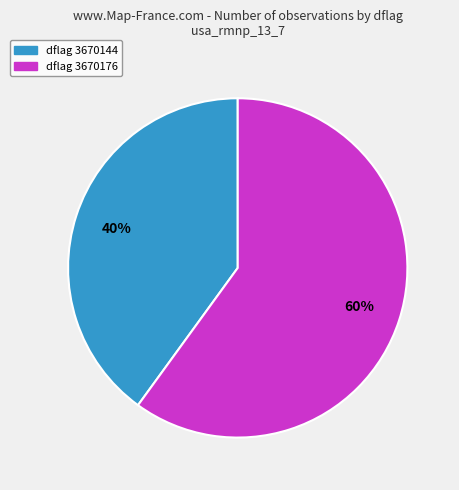

To the nearest percent, what is the average slice percentage?

50%